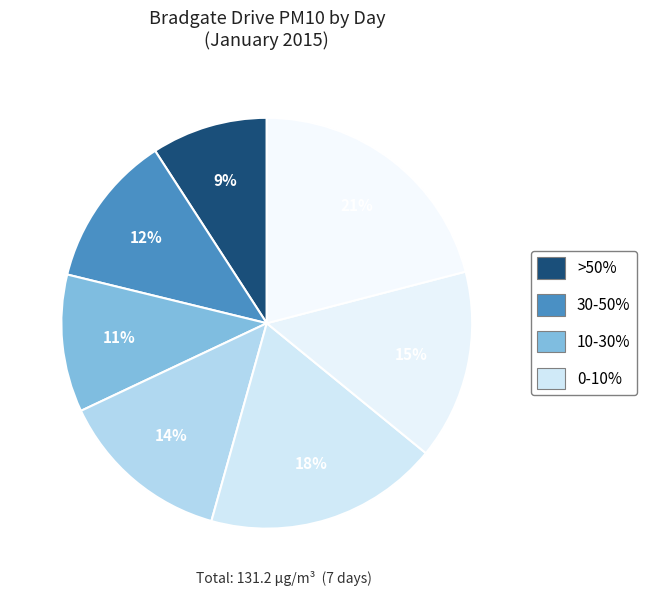

How many slices are in this pie chart?

7